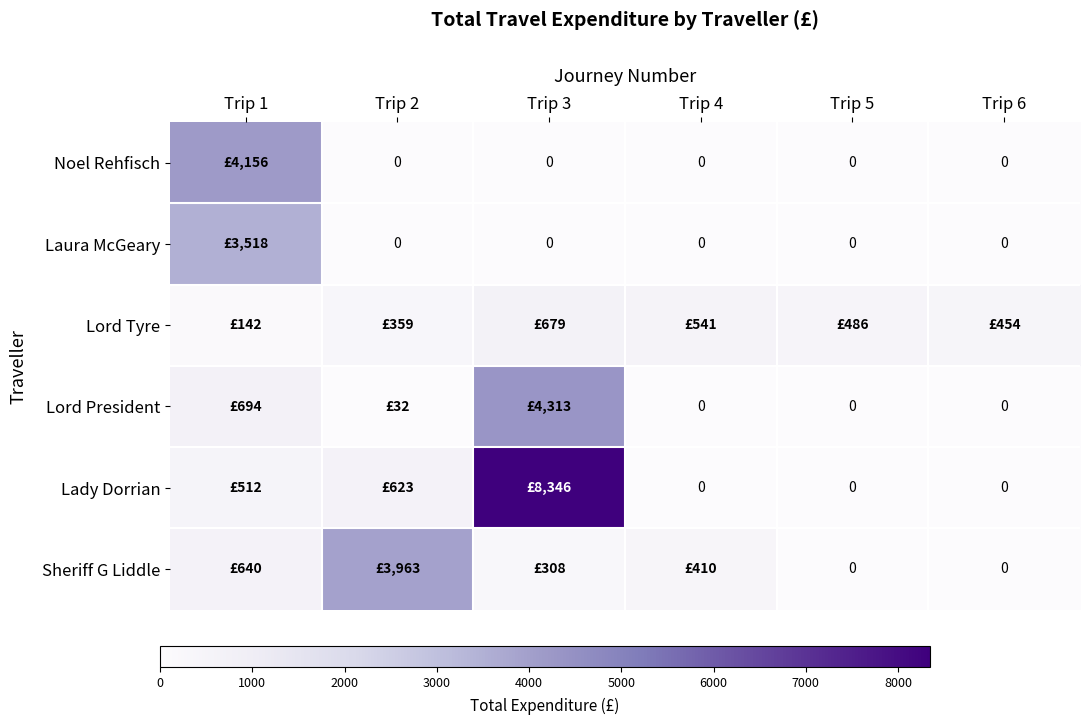

Is it true that Noel Rehfisch equals 1739.7 at Trip 5?

False